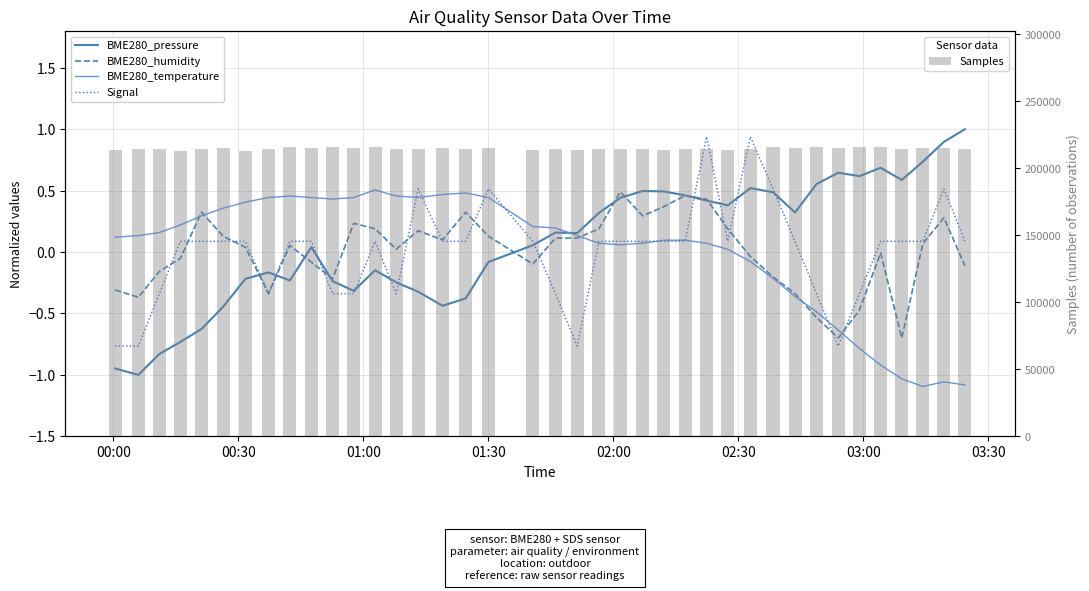

Is it true that BME280_pressure equals 0.1 at 21?

False